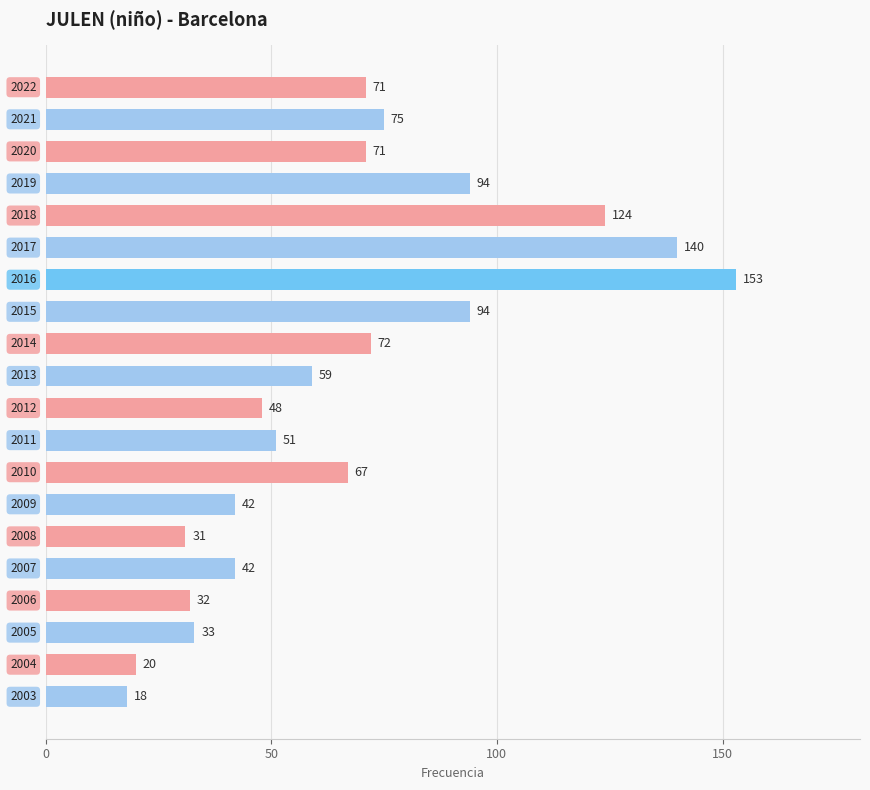

Are the bars horizontal?

Yes